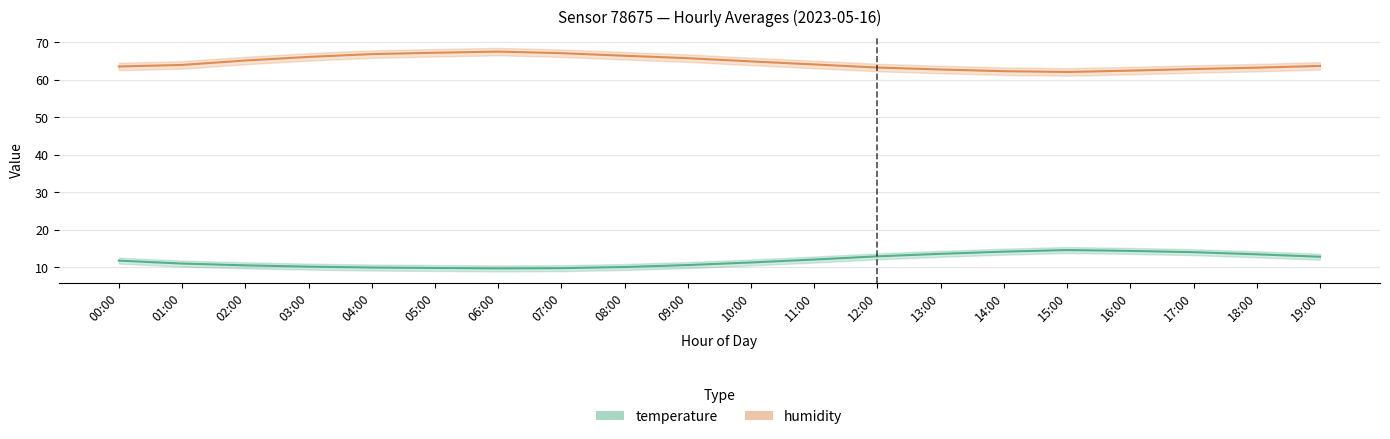

Reading left to right, transcribe all the data shown in this chart.

temperature: 11.7	10.9	10.5	10.1	9.9	9.8	9.7	9.7	10.0	10.5	11.2	12.0	12.9	13.5	14.1	14.6	14.3	14.0	13.4	12.8
humidity: 63.6	64.0	65.2	66.1	66.9	67.2	67.5	67.1	66.4	65.8	64.9	64.1	63.3	62.8	62.3	62.1	62.5	62.9	63.2	63.7